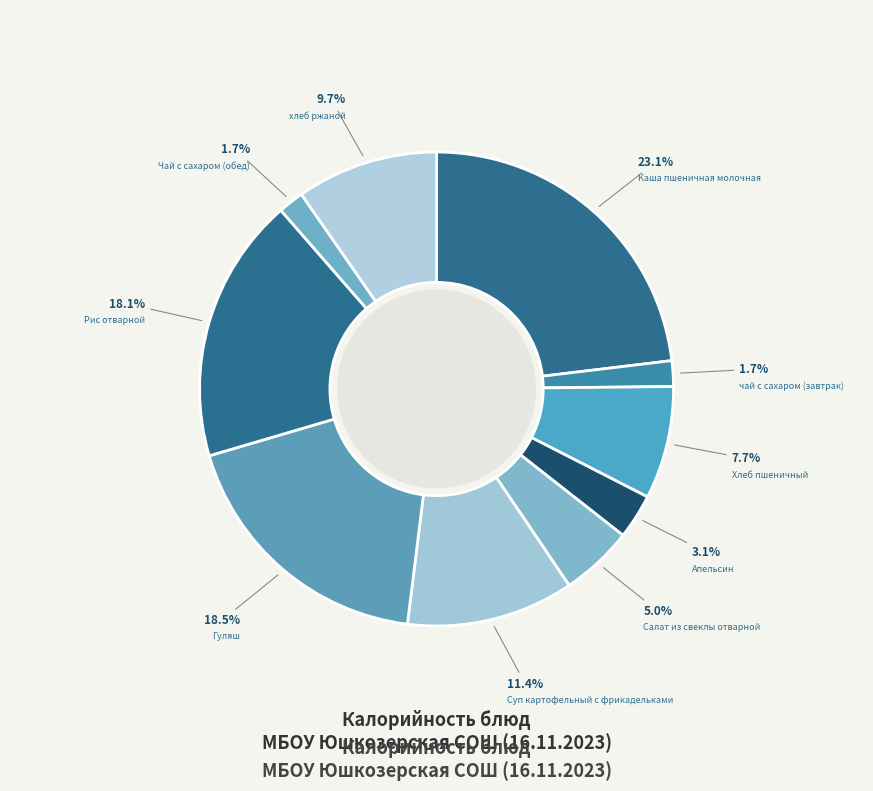

Between Чай с сахаром (обед) and Рис отварной, which is larger?

Рис отварной